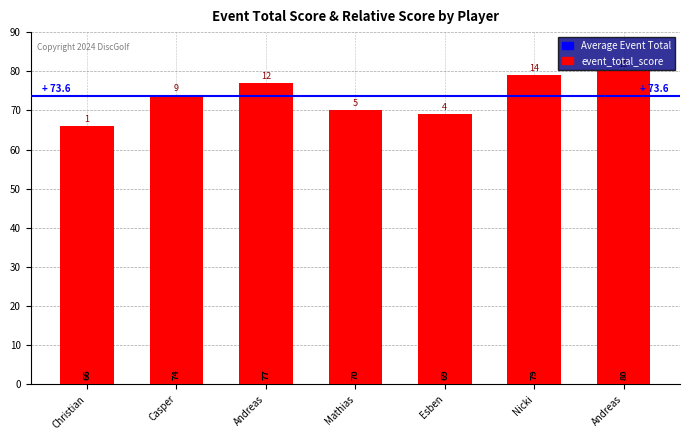

What is the smallest value displayed?

66